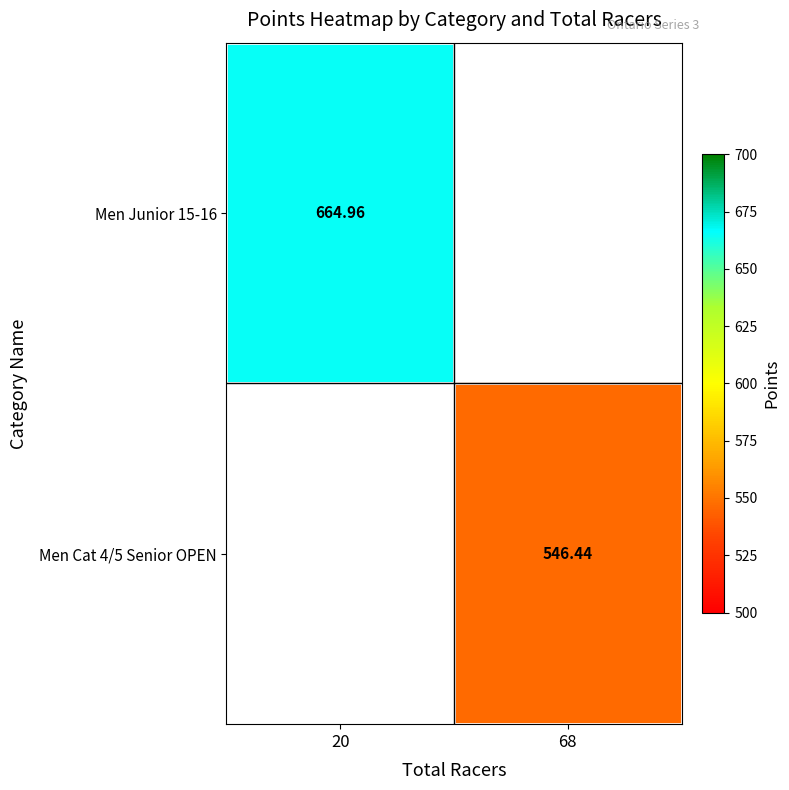

Is the value of Men Cat 4/5 Senior OPEN at 68 greater than the value of Men Junior 15-16 at 20?

No